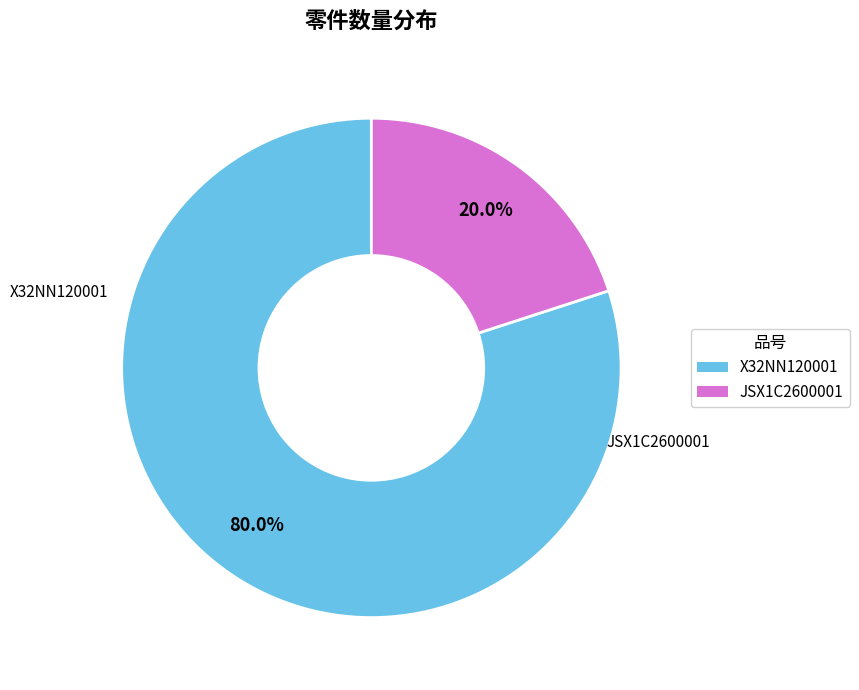

To the nearest percent, what is the average slice percentage?

50%